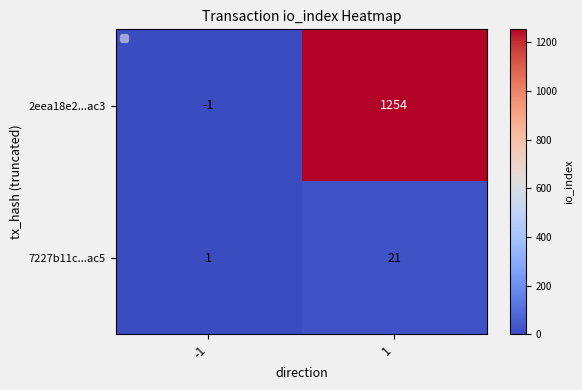

Which series has the widest spread of values?

2eea18e2...ac3